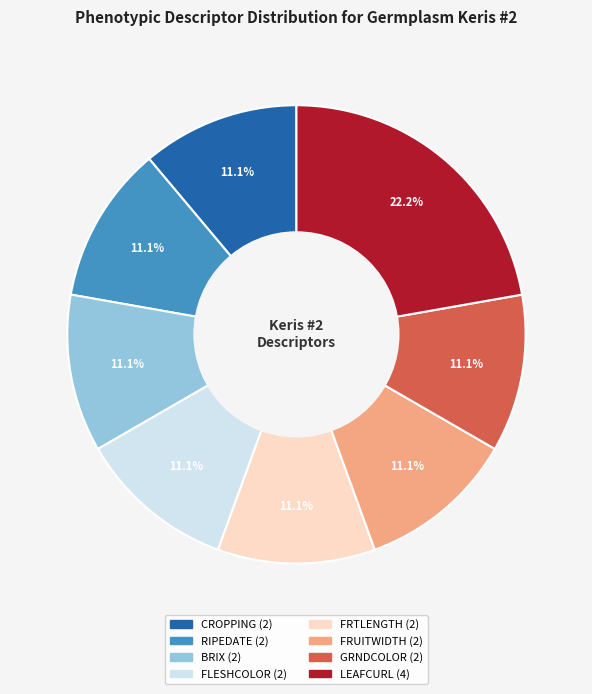

Does LEAFCURL account for over 50% of the chart?

No